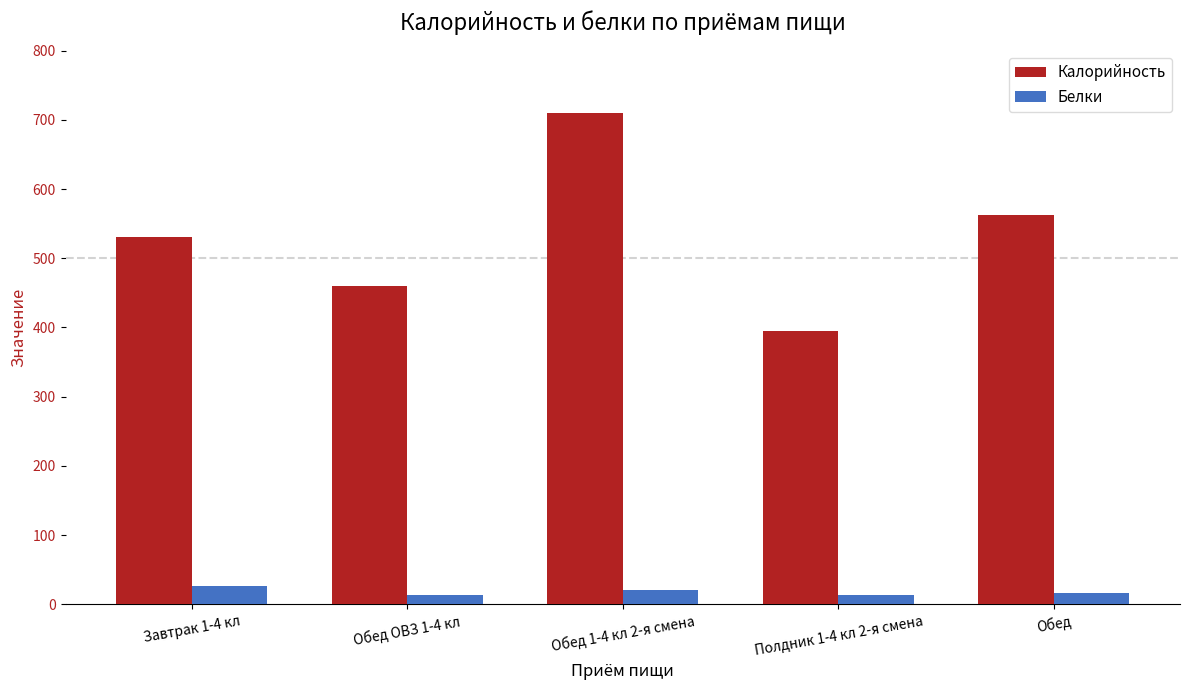

Rank the series by their maximum value, from highest to lowest.

Калорийность, Белки